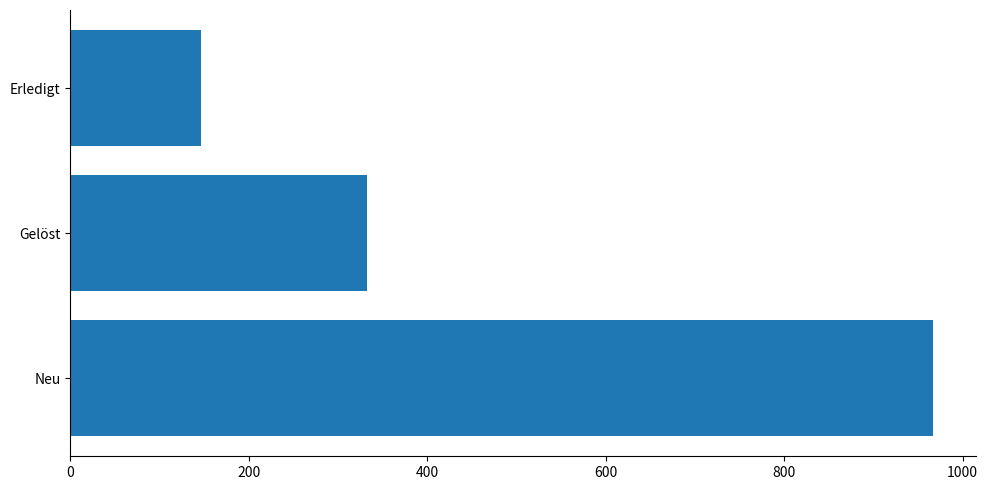

Does the chart contain stacked bars?

No